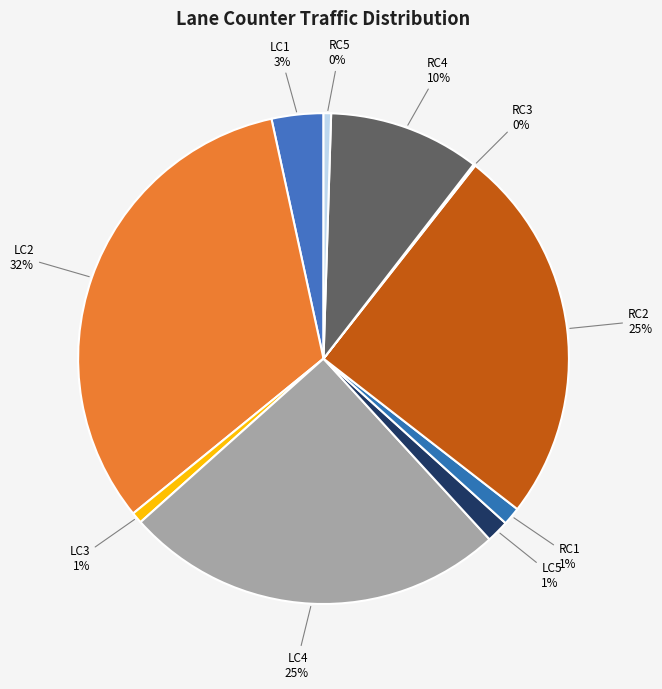

Approximately how many times larger is the value at RC4 compared to LC4?

0.4